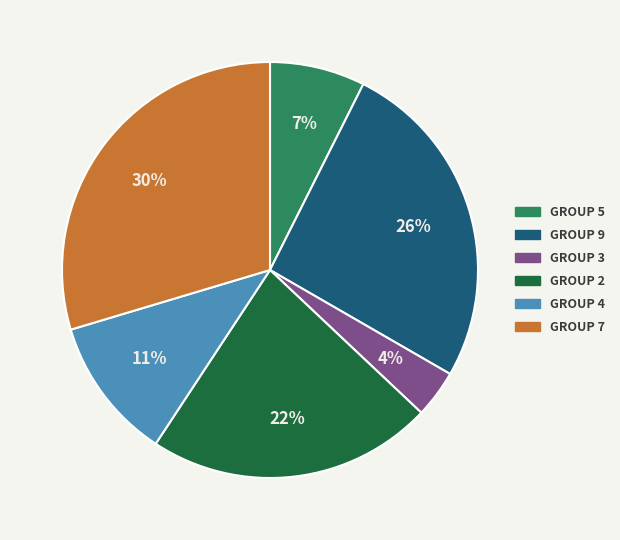

Between GROUP 9 and GROUP 3, which is larger?

GROUP 9